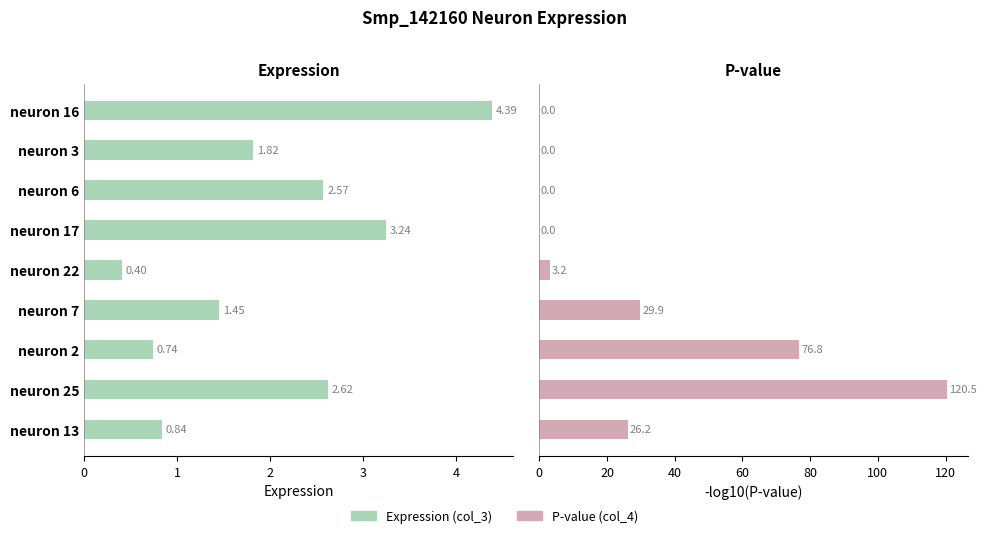

Does the chart contain any negative values?

No